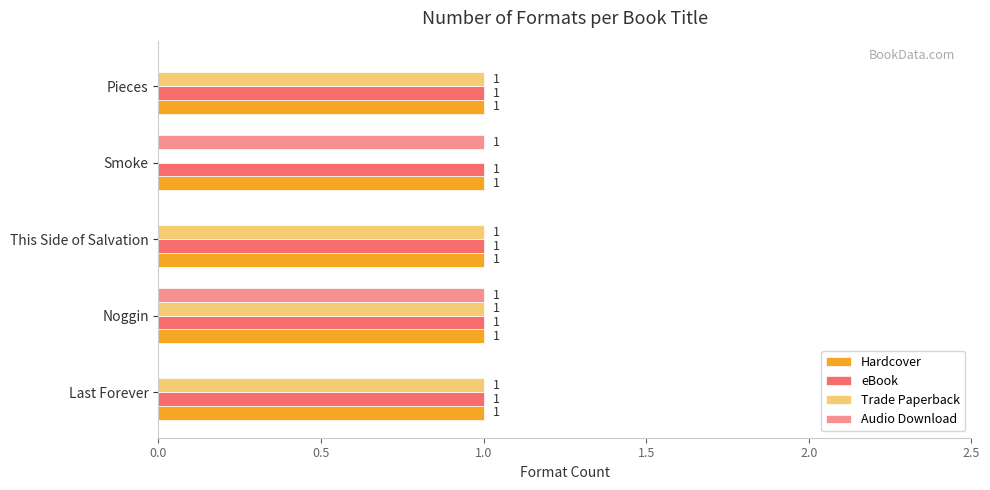

What is the sum of all Trade Paperback values?

4